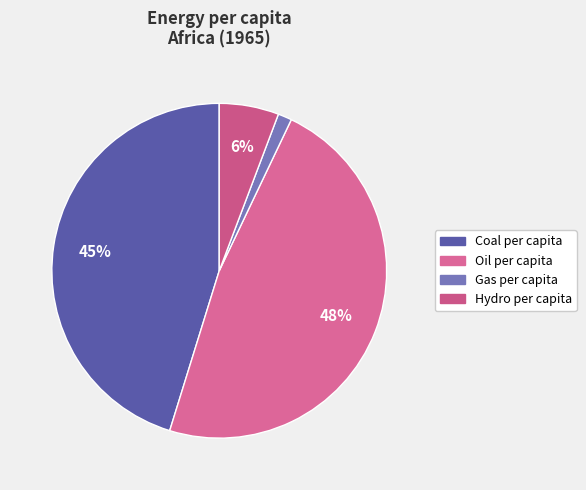

To the nearest percent, what is the average slice percentage?

25%